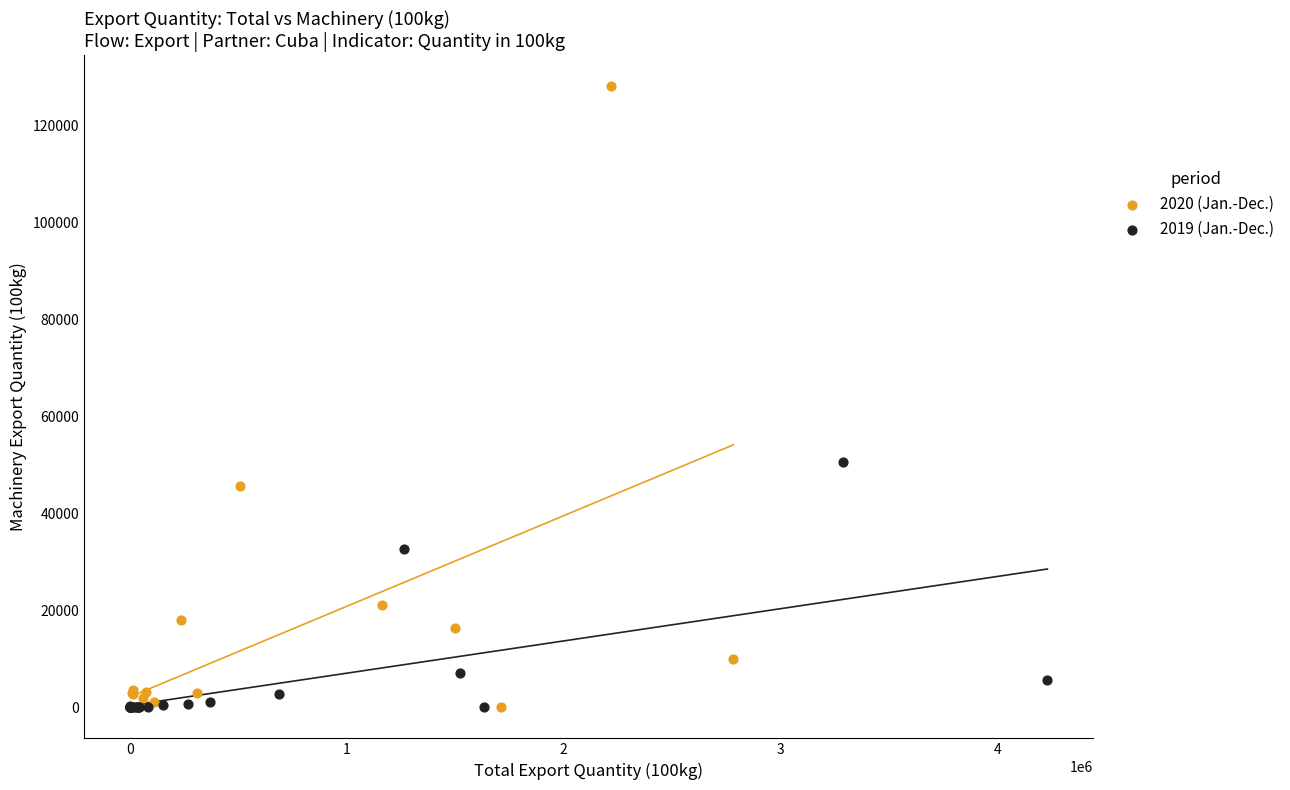

What are all the series names shown in the legend?

2020 (Jan.-Dec.), 2019 (Jan.-Dec.)